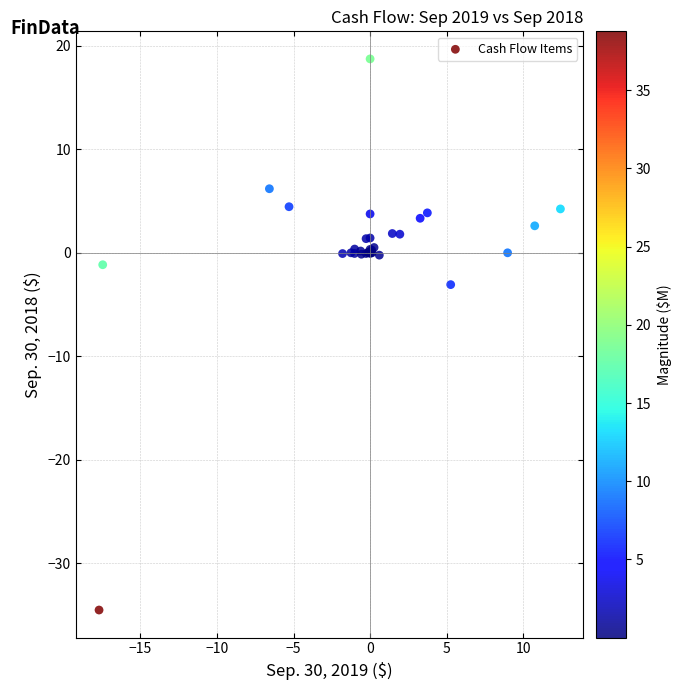

What Y value in the scatter plot is closest to -7?

-3.1